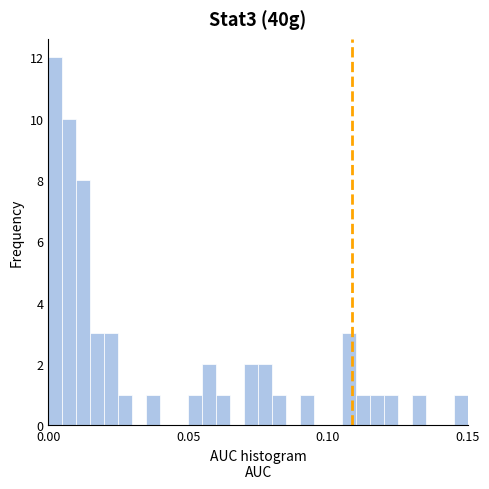

Read against the x-axis, roughly where is the centre of the tallest bar?

0.005